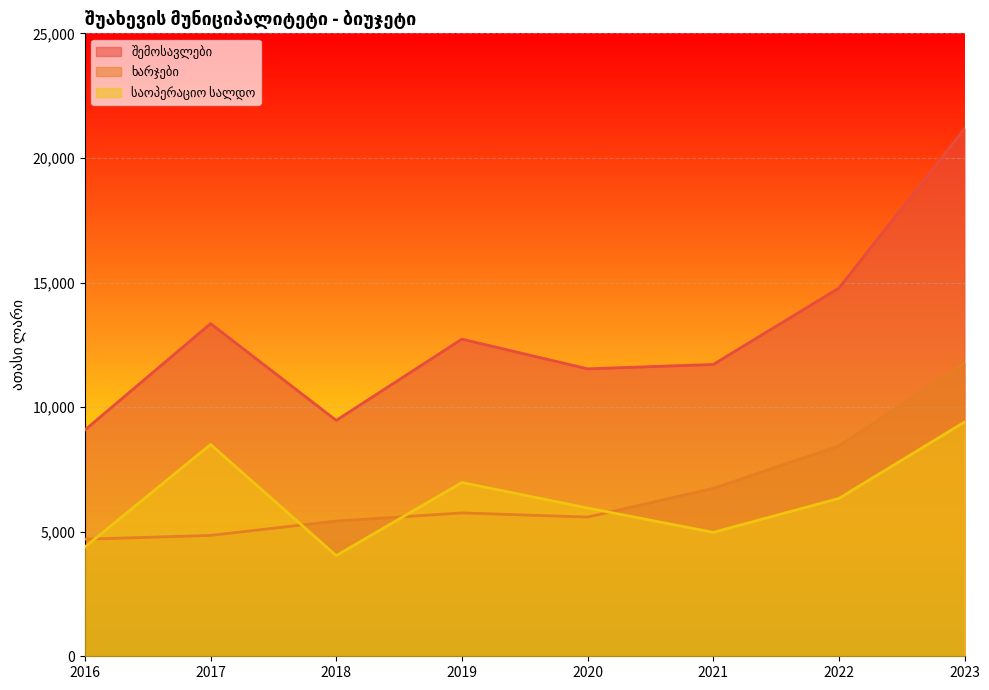

Rank the categories by ხარჯები value from highest to lowest.

2023, 2022, 2021, 2019, 2020, 2018, 2017, 2016